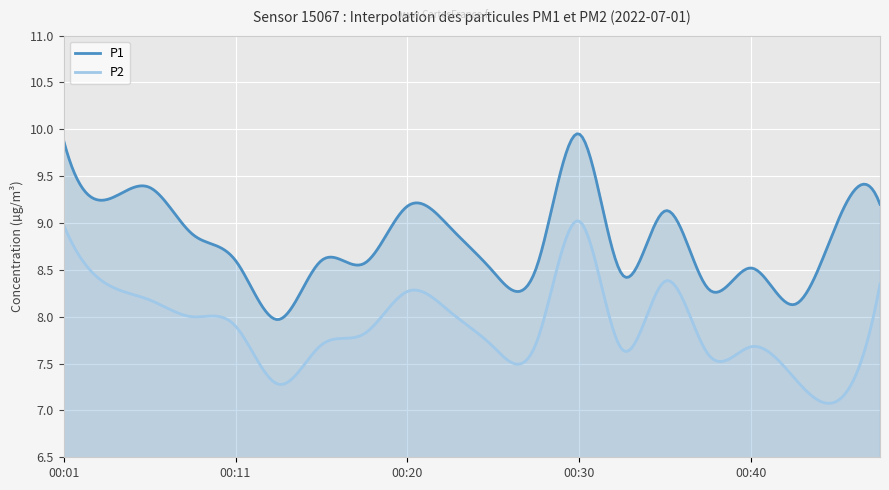

How many lines are shown in the chart?

2